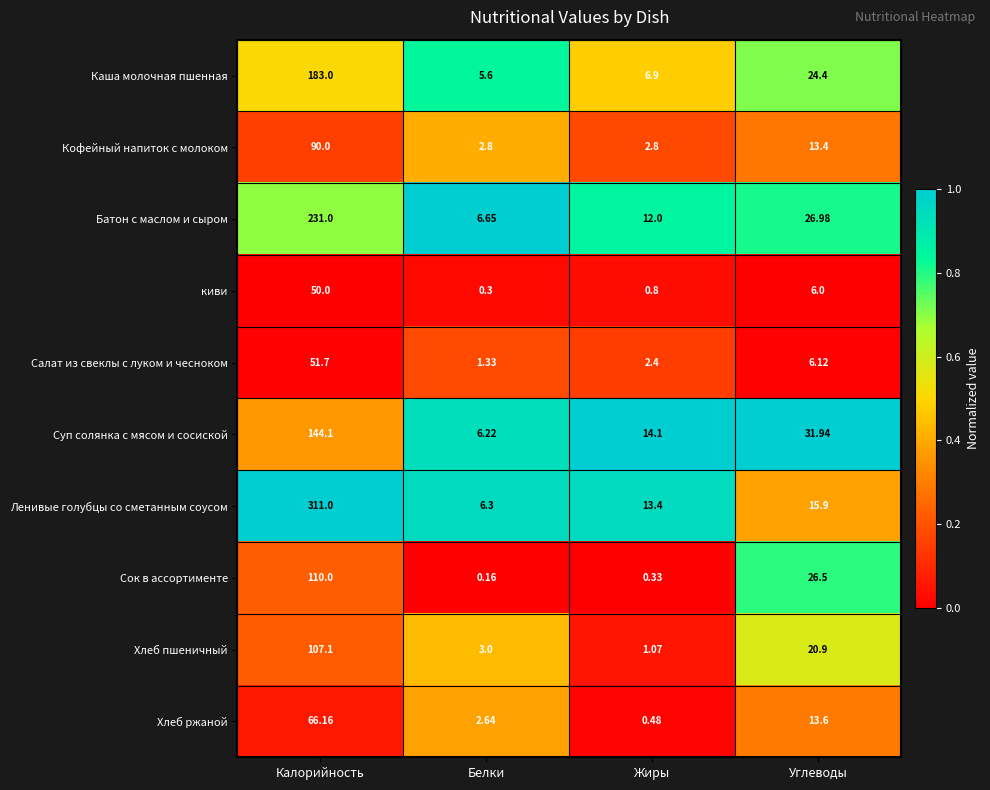

Which series has the largest range (max minus min)?

Ленивые голубцы со сметанным соусом